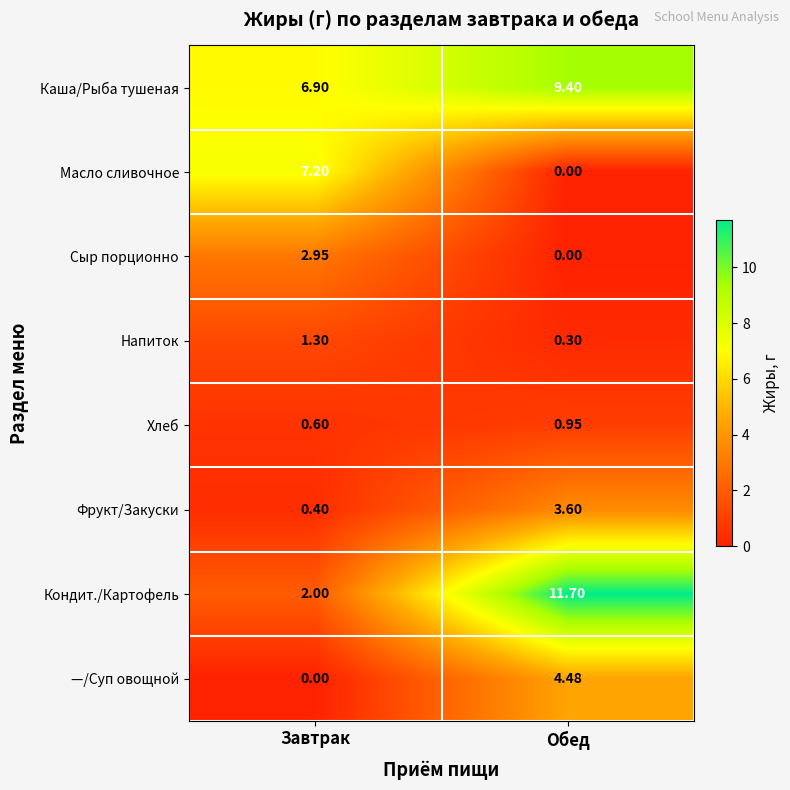

Which series has the widest spread of values?

Кондит./Картофель